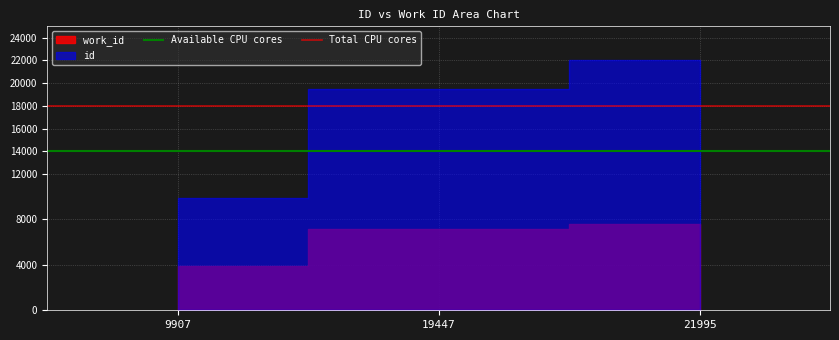

The Total CPU cores series shows 23795 at 19447. True or false?

False